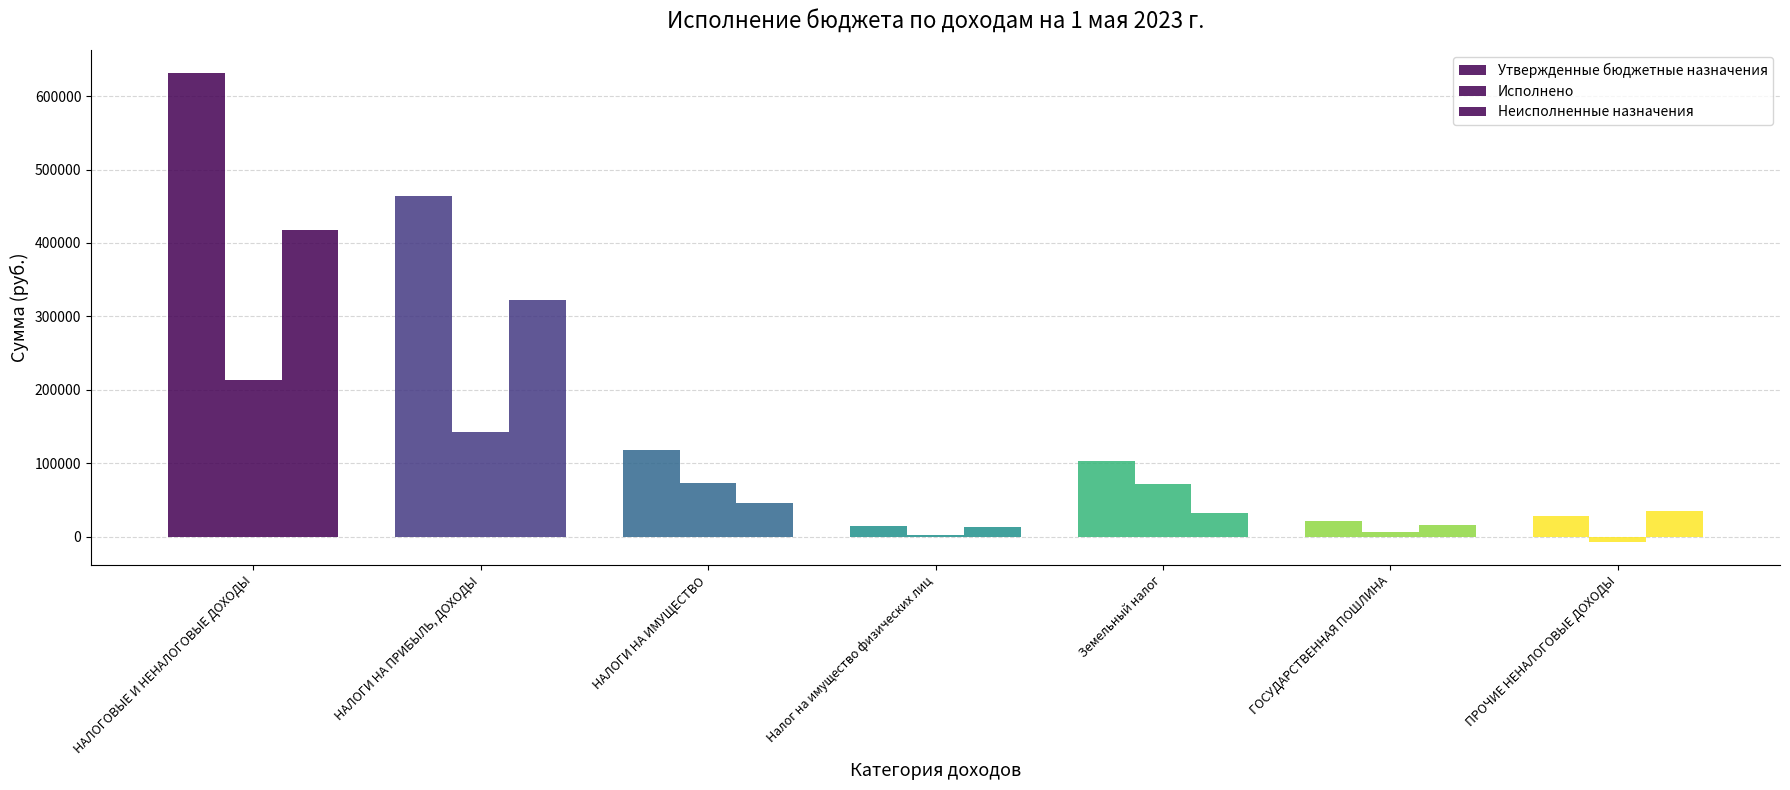

What is the minimum value for Исполнено?

-7000.0